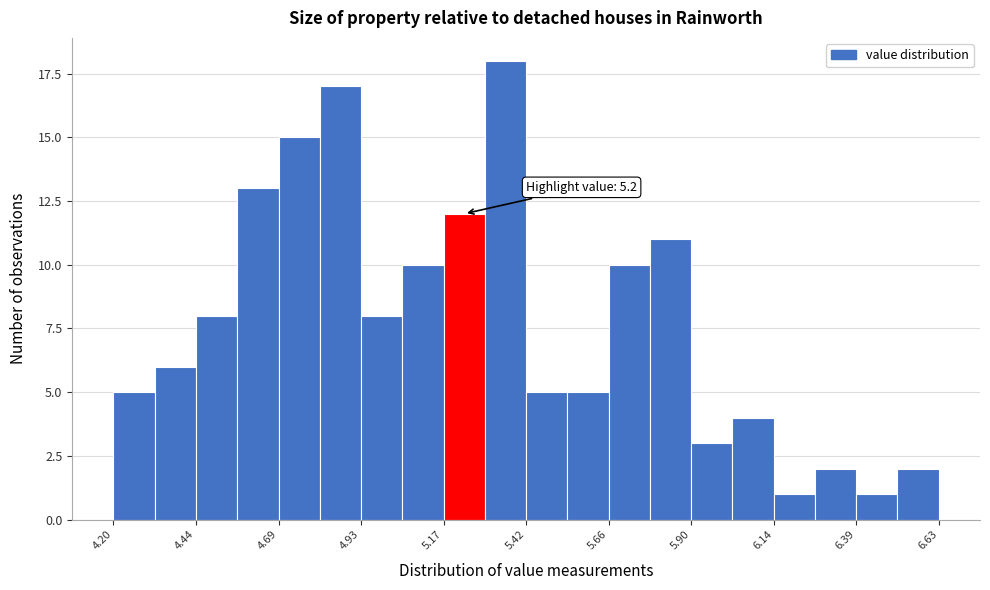

Read against the x-axis, roughly where is the centre of the tallest bar?

5.35